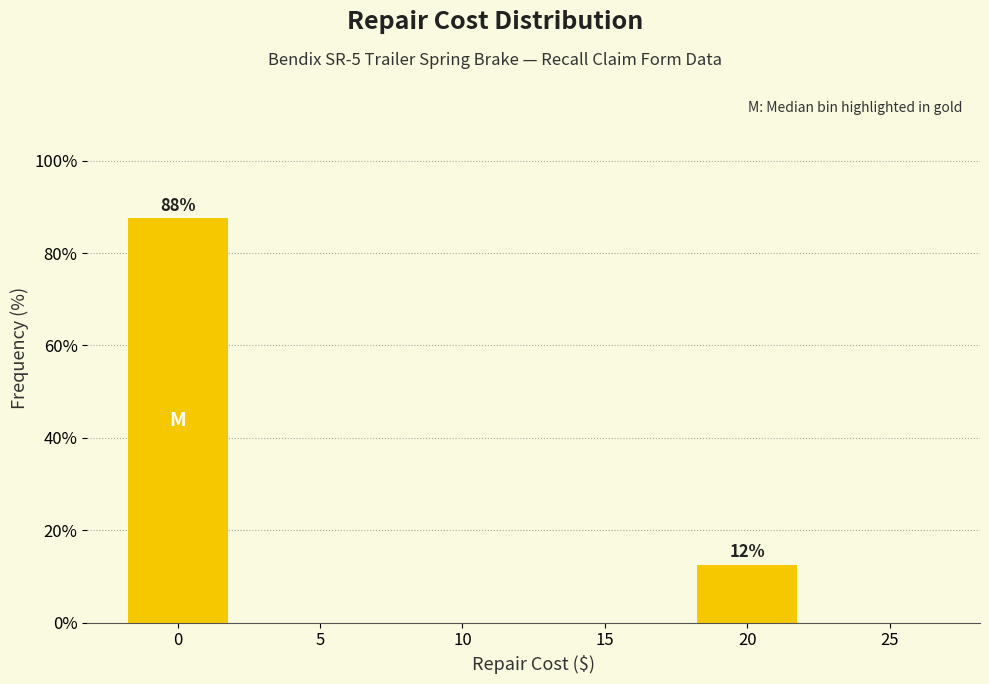

Reading left to right, what are all the values shown in this chart?

0=87.5	5=0.0	10=0.0	15=0.0	20=12.5	25=0.0